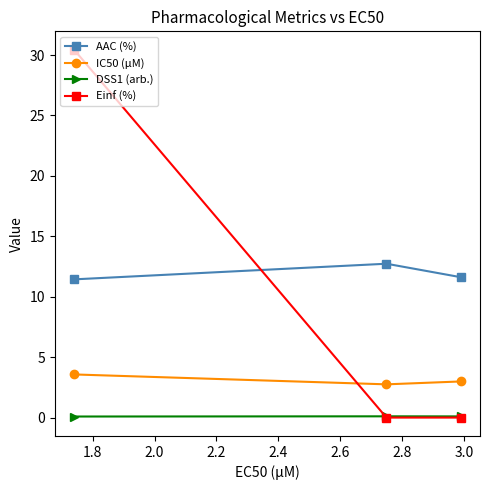

Which series has the widest spread of values?

Einf (%)